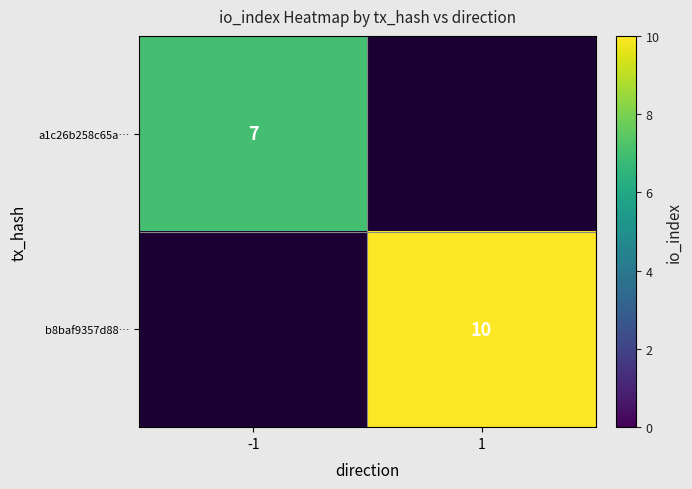

The value of a1c26b258c65a… at -1 is 5. True or false?

False